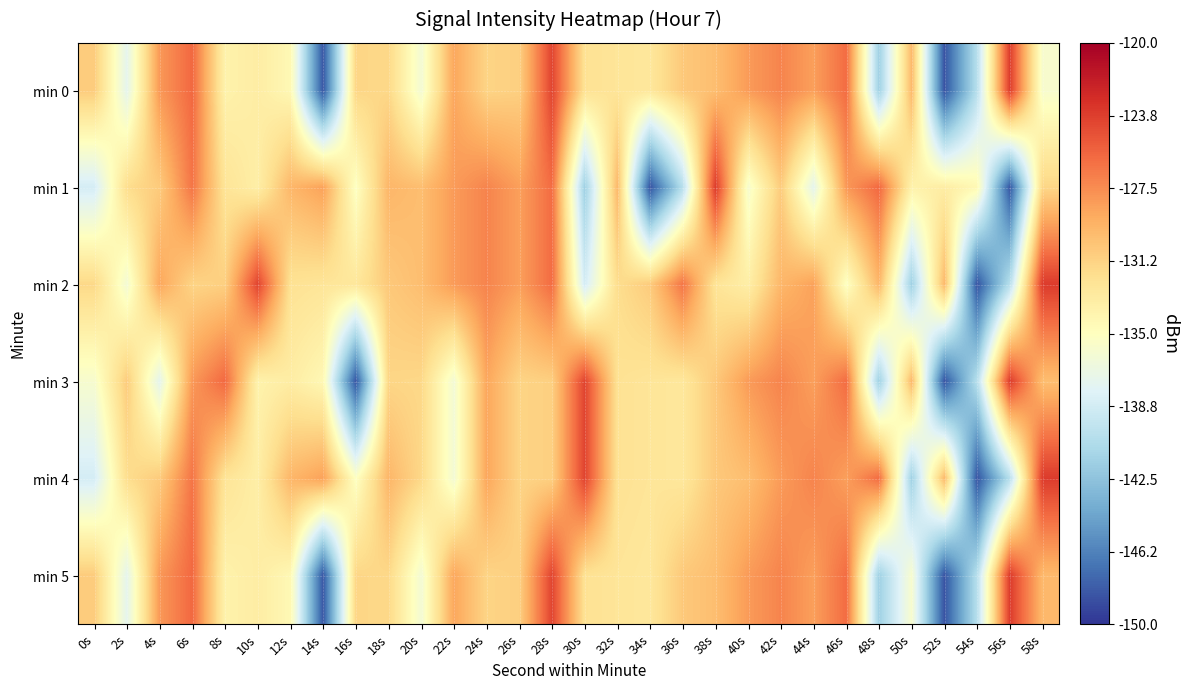

What is the spread (max minus min) of values at 0s?

7.8